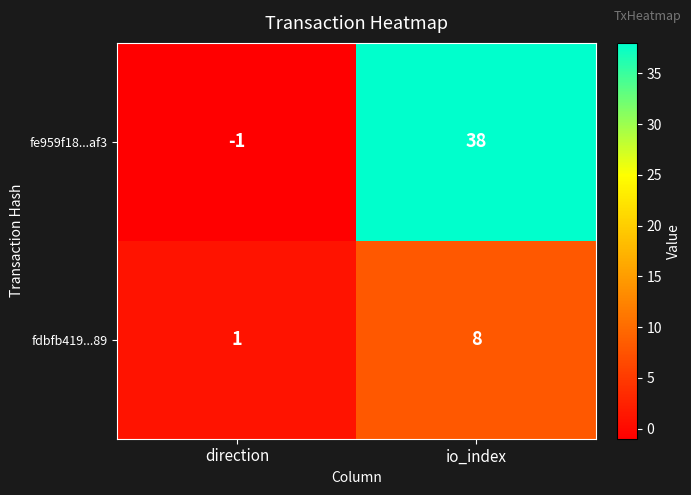

At which label is fe959f18...af3 closest to 18?

direction